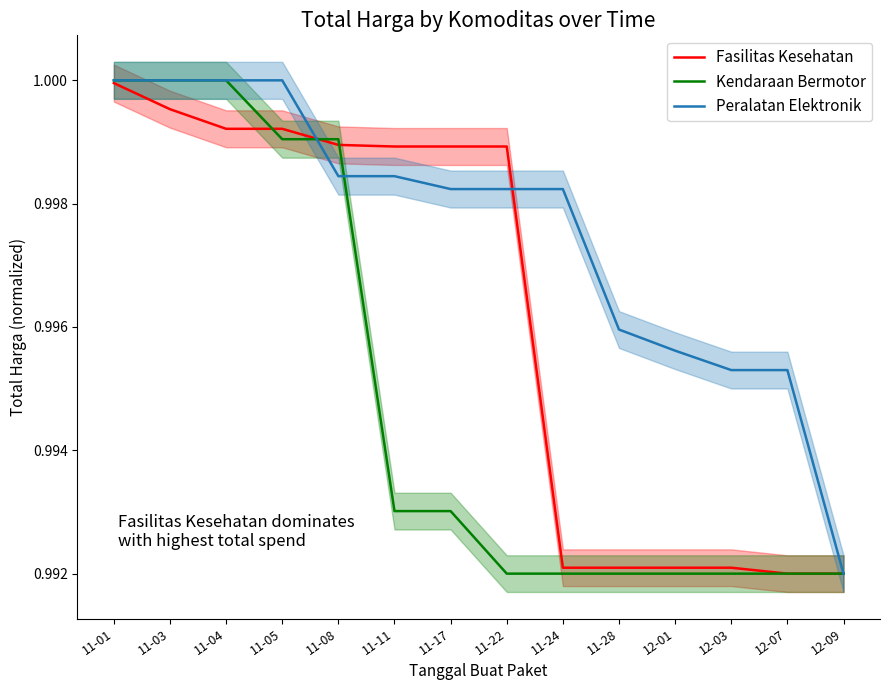

What is the highest value of the Kendaraan Bermotor series?

1.0